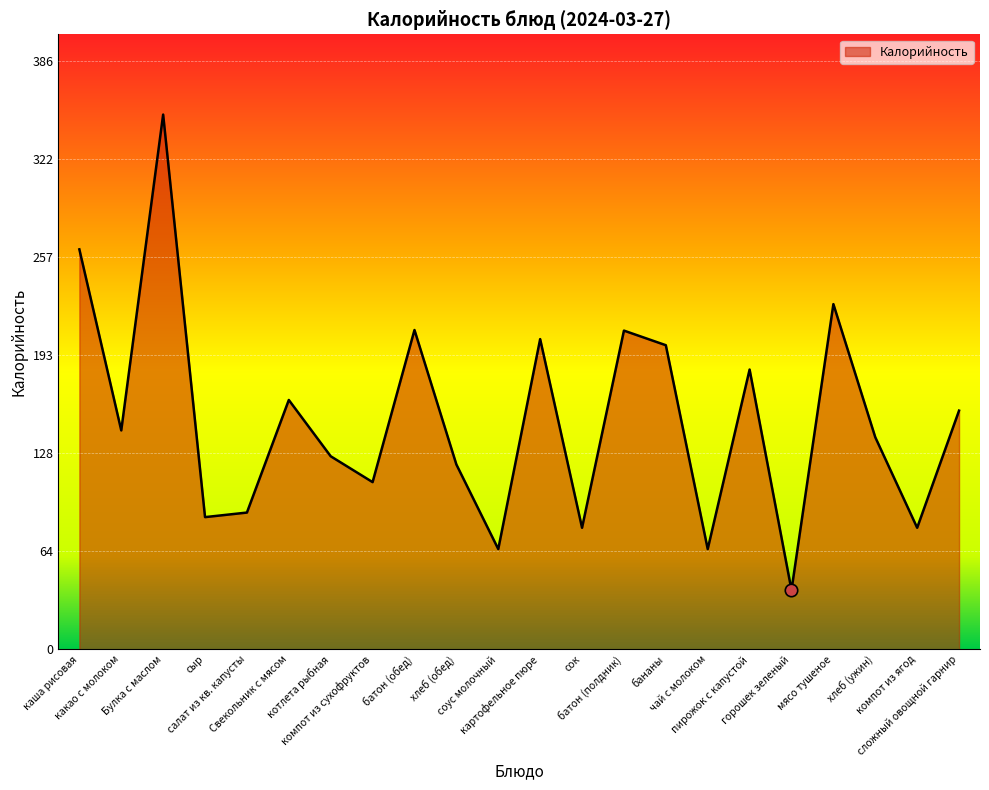

Which has a higher value, компот из ягод or соус молочный?

компот из ягод